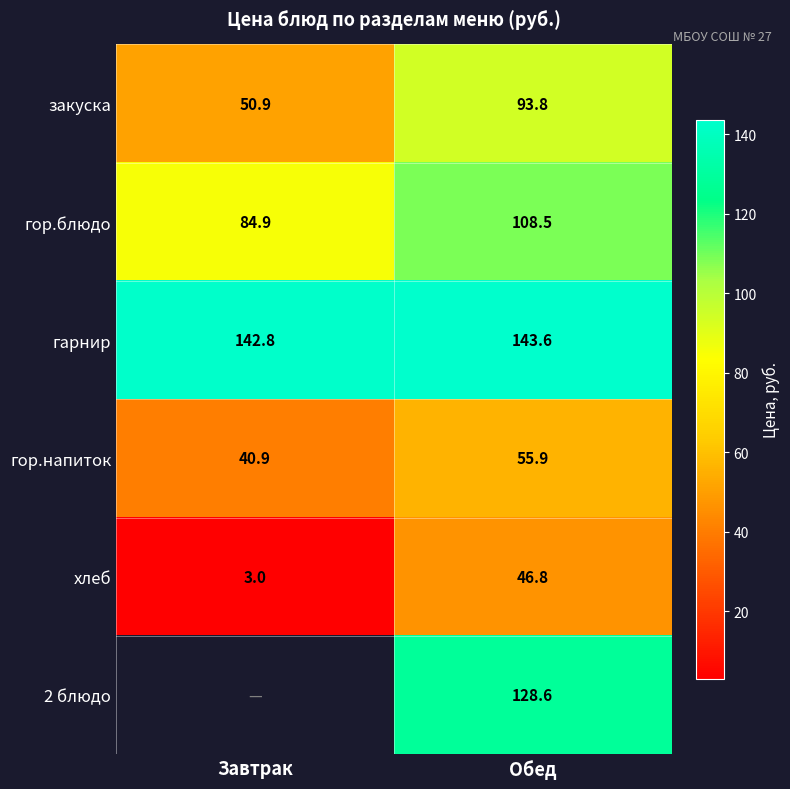

True or false: гарнир has a value of 142.8 at Завтрак.

True